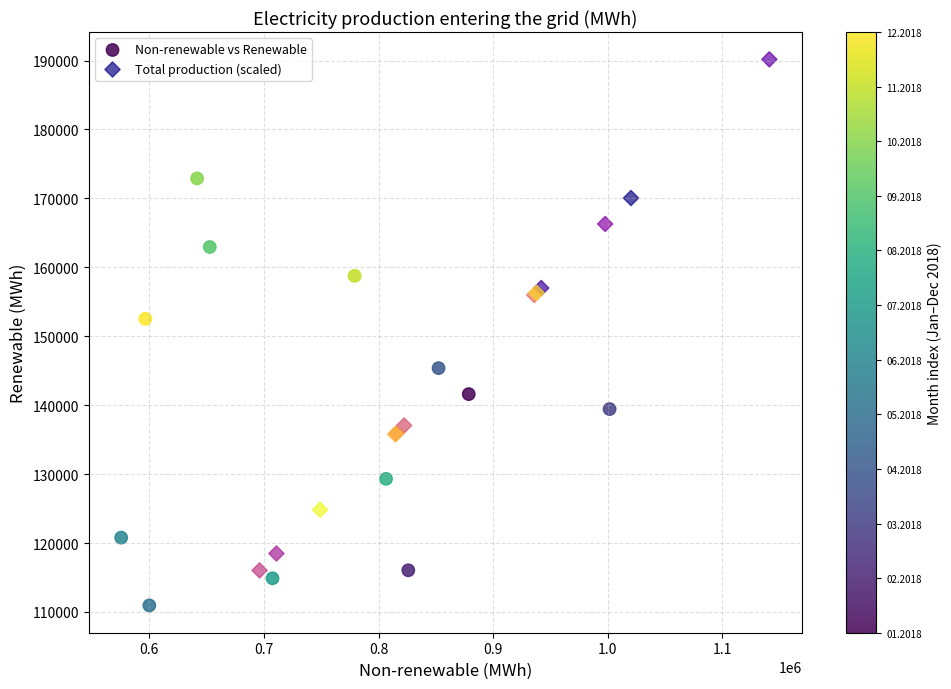

Which series reaches the minimum Y coordinate?

Non-renewable vs Renewable